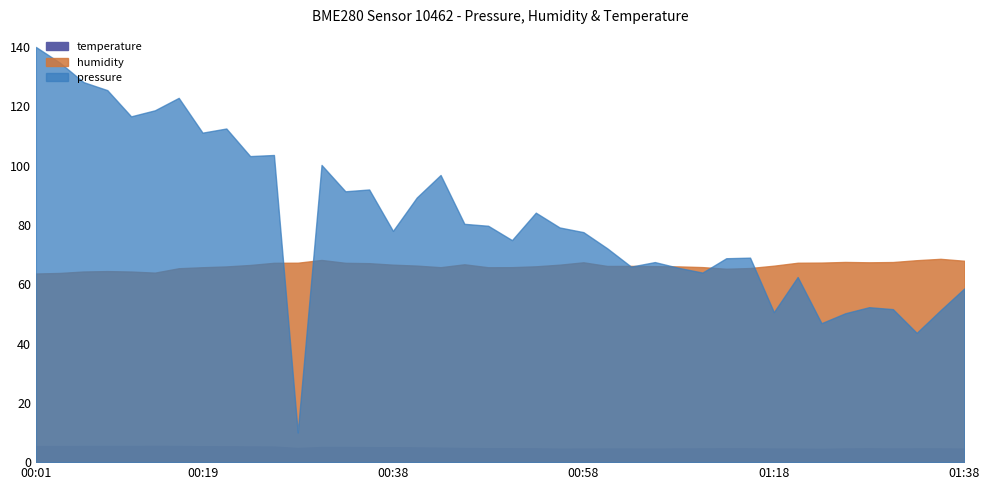

Does the chart display data point markers on the line(s)?

No